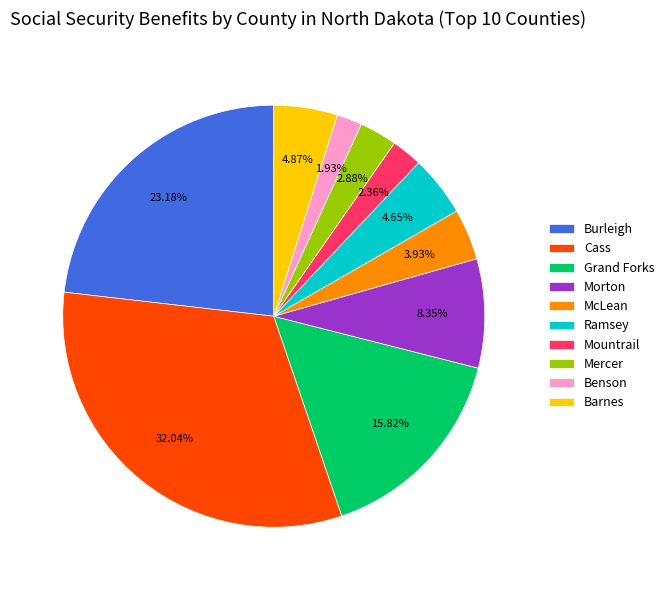

Approximately how many times larger is the value at Morton compared to Burleigh?

0.4